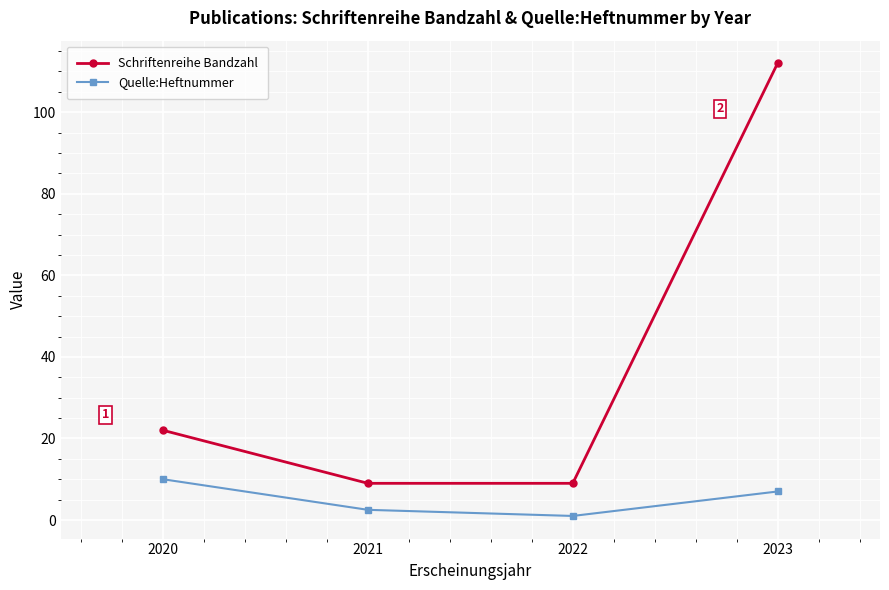

What is the average value of the Schriftenreihe Bandzahl series?

38.0